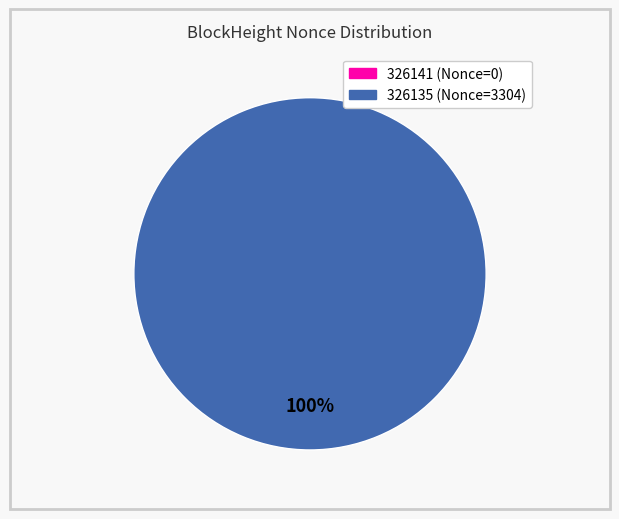

Which slice is the largest?

326135